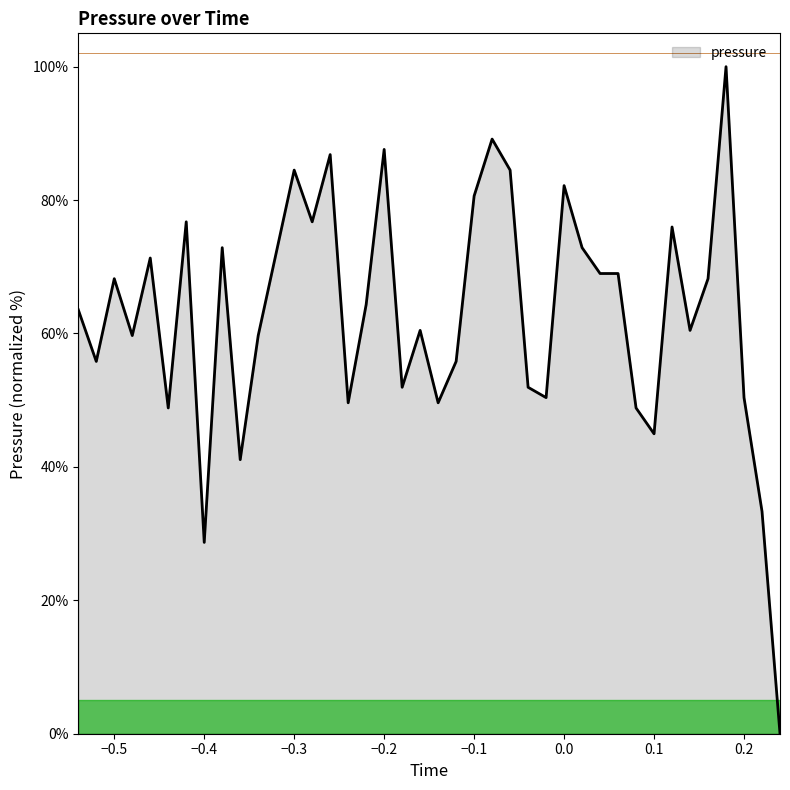

What is the greatest value displayed?

100.0